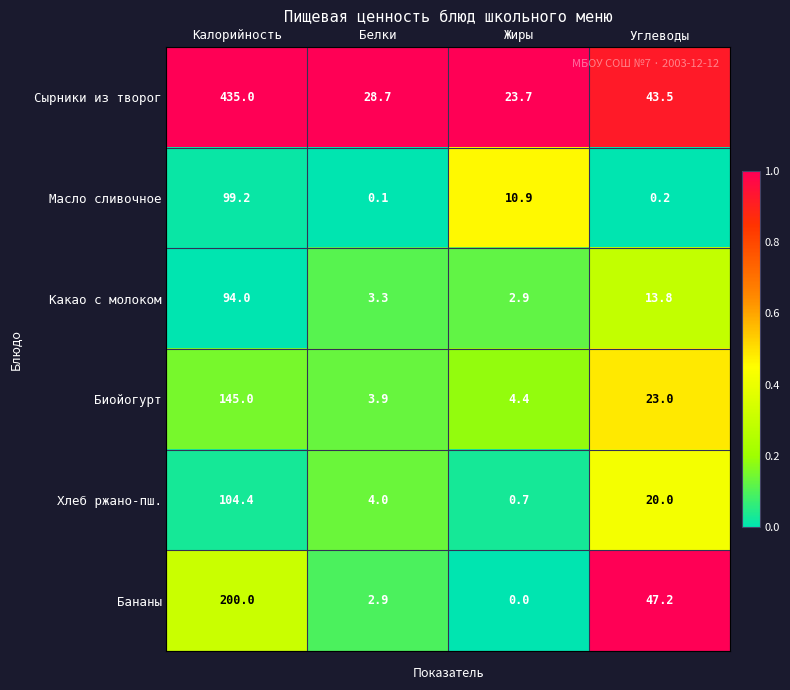

Which series has the largest range (max minus min)?

Сырники из творог